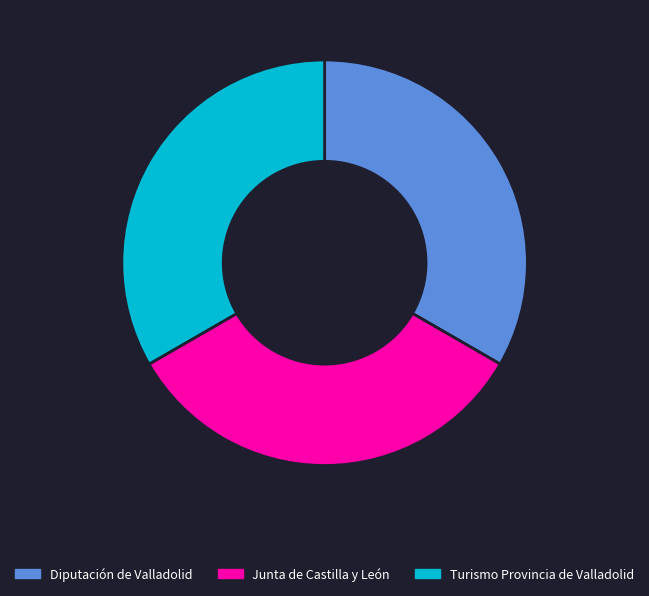

How many slices are in this pie chart?

3